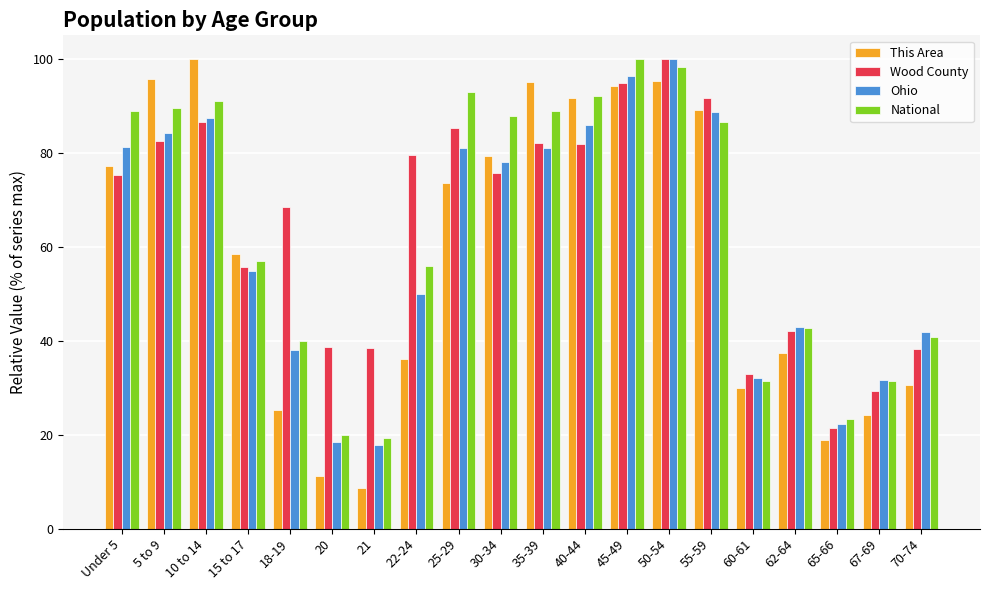

What is the difference between the maximum and minimum values in the National series?

80.8